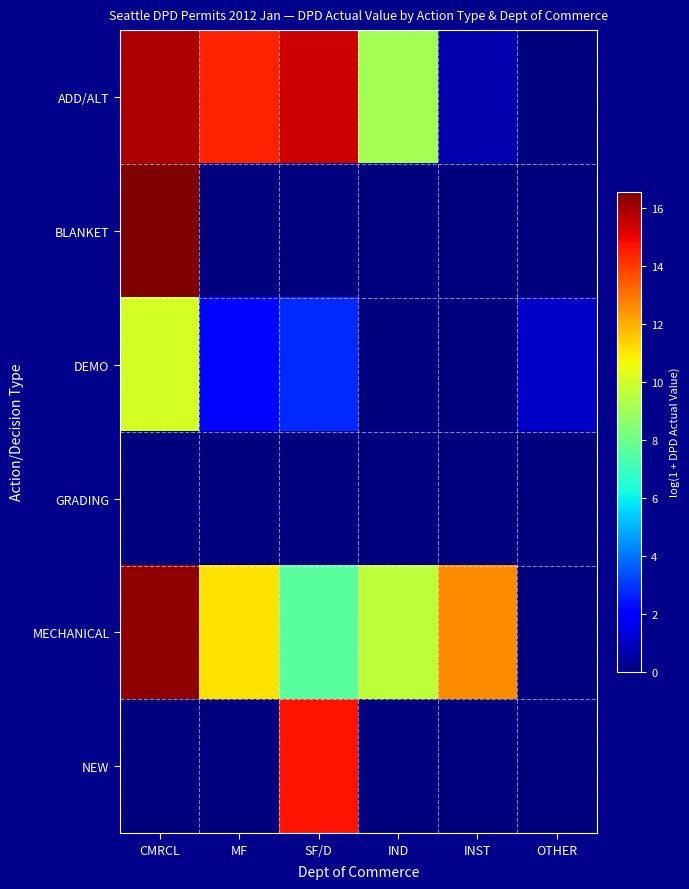

Which series has the widest spread of values?

BLANKET